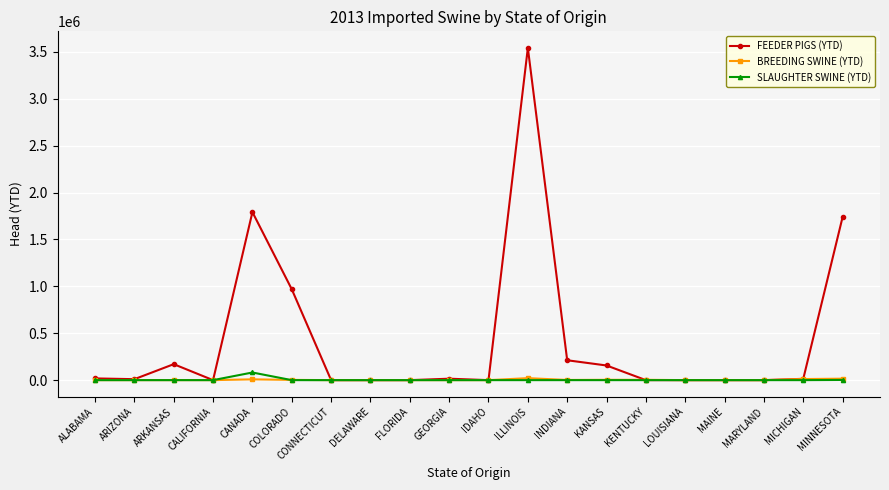

Which series has the widest spread of values?

FEEDER PIGS (YTD)